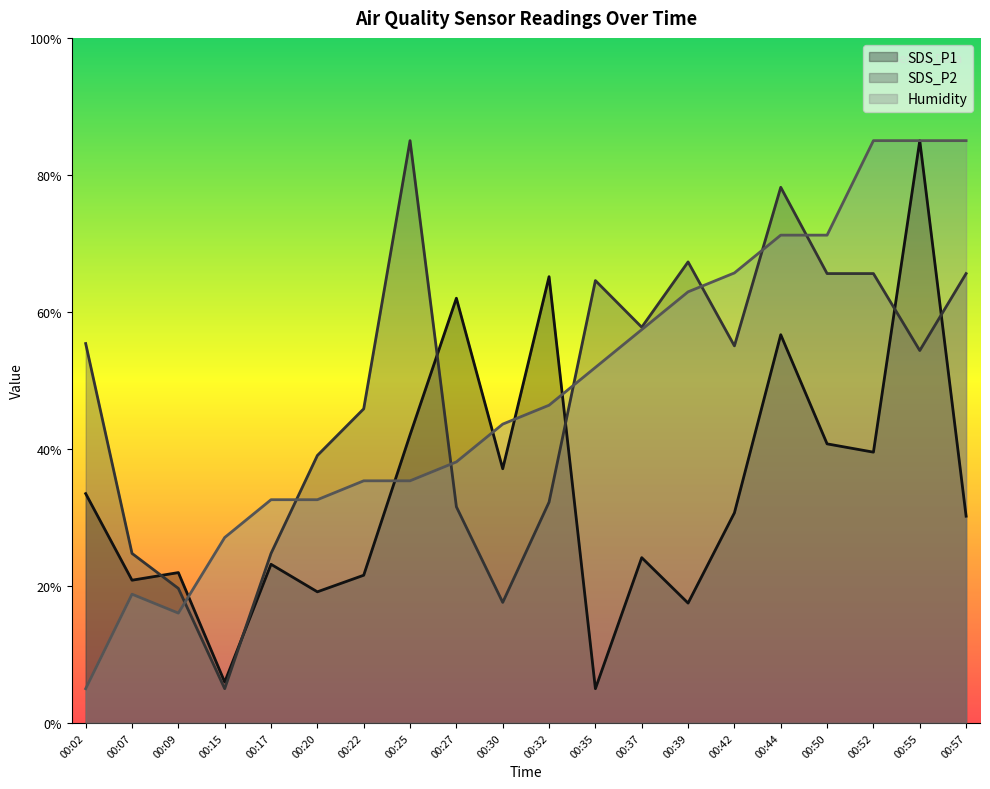

List the labels in order of SDS_P1 value, largest first.

00:55, 00:32, 00:27, 00:44, 00:25, 00:50, 00:52, 00:30, 00:02, 00:42, 00:57, 00:37, 00:17, 00:09, 00:22, 00:07, 00:20, 00:39, 00:15, 00:35